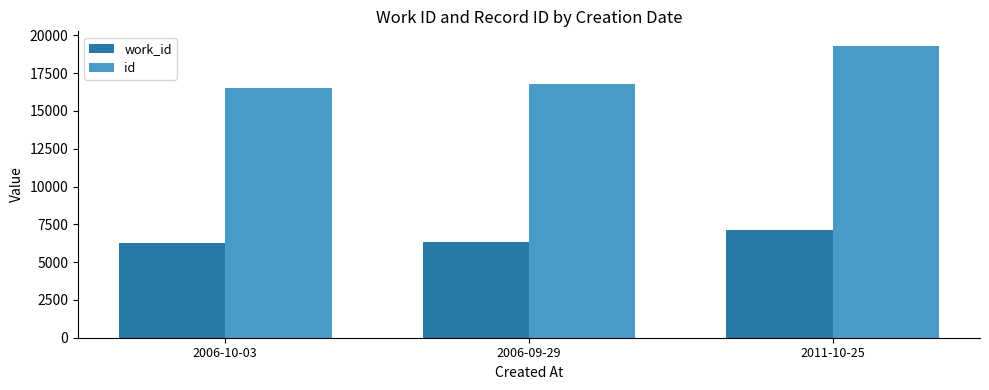

Which series has the largest range (max minus min)?

id